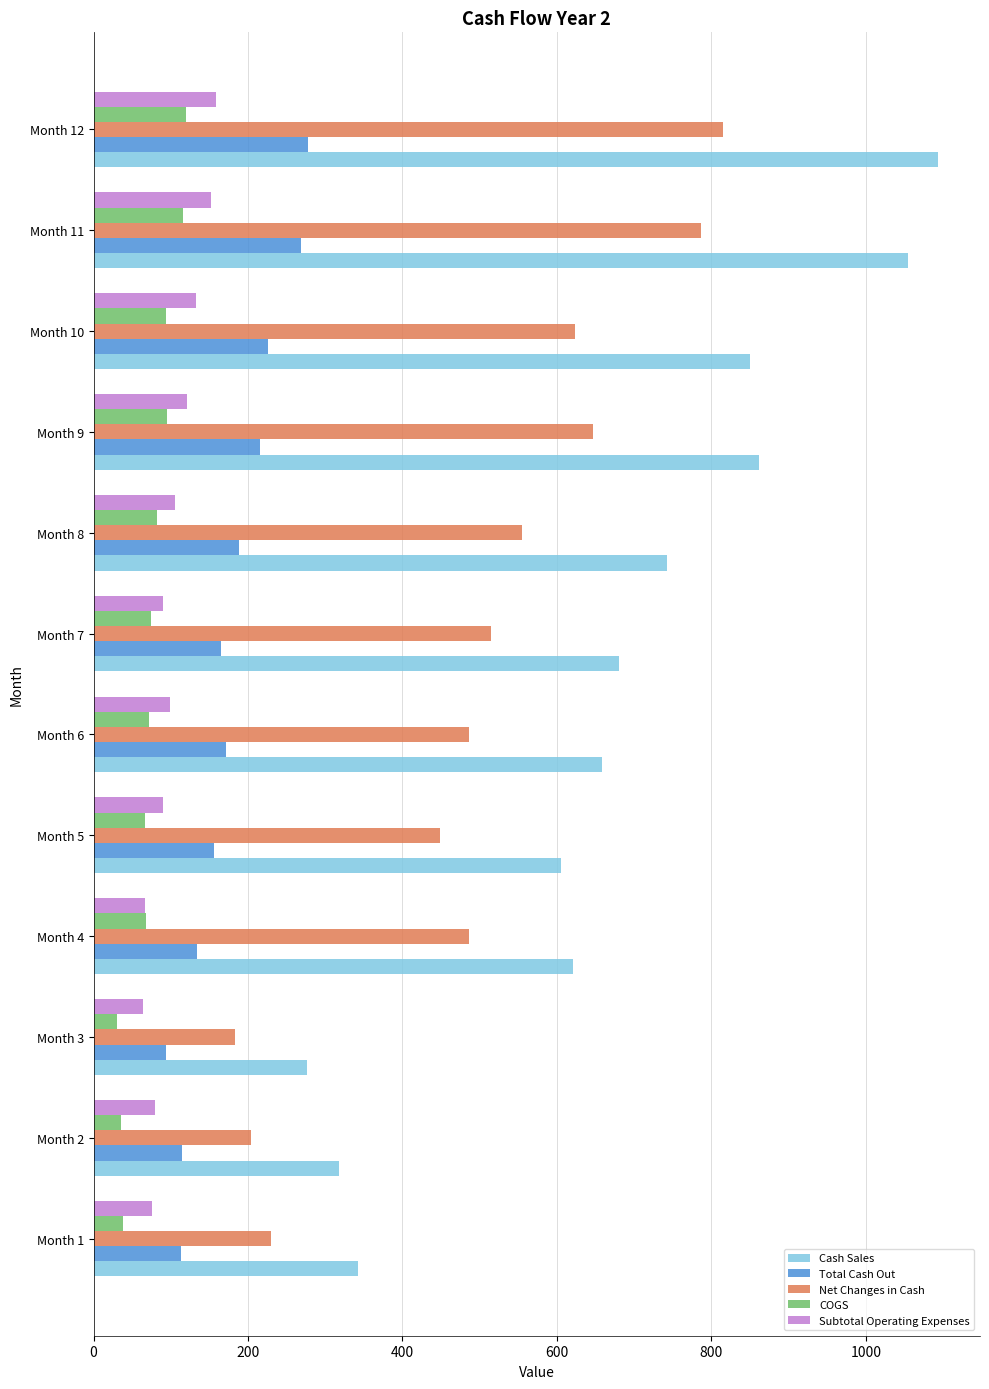

At which category does the chart reach its peak across all series?

Month 12